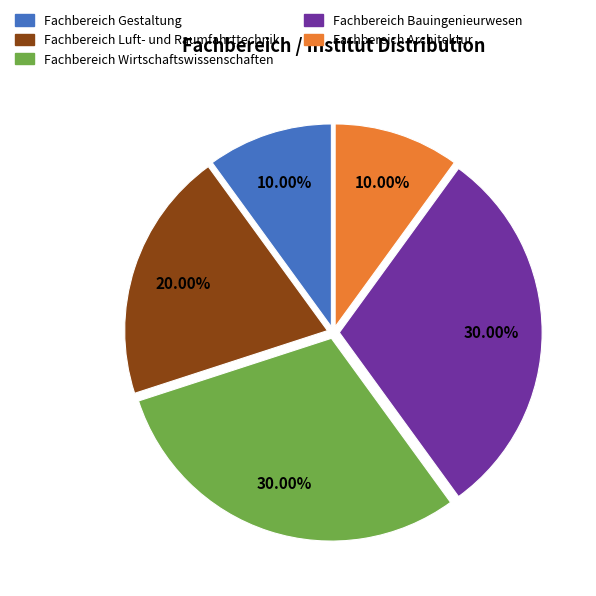

Does Fachbereich Luft- und Raumfahrttechnik account for over 50% of the chart?

No